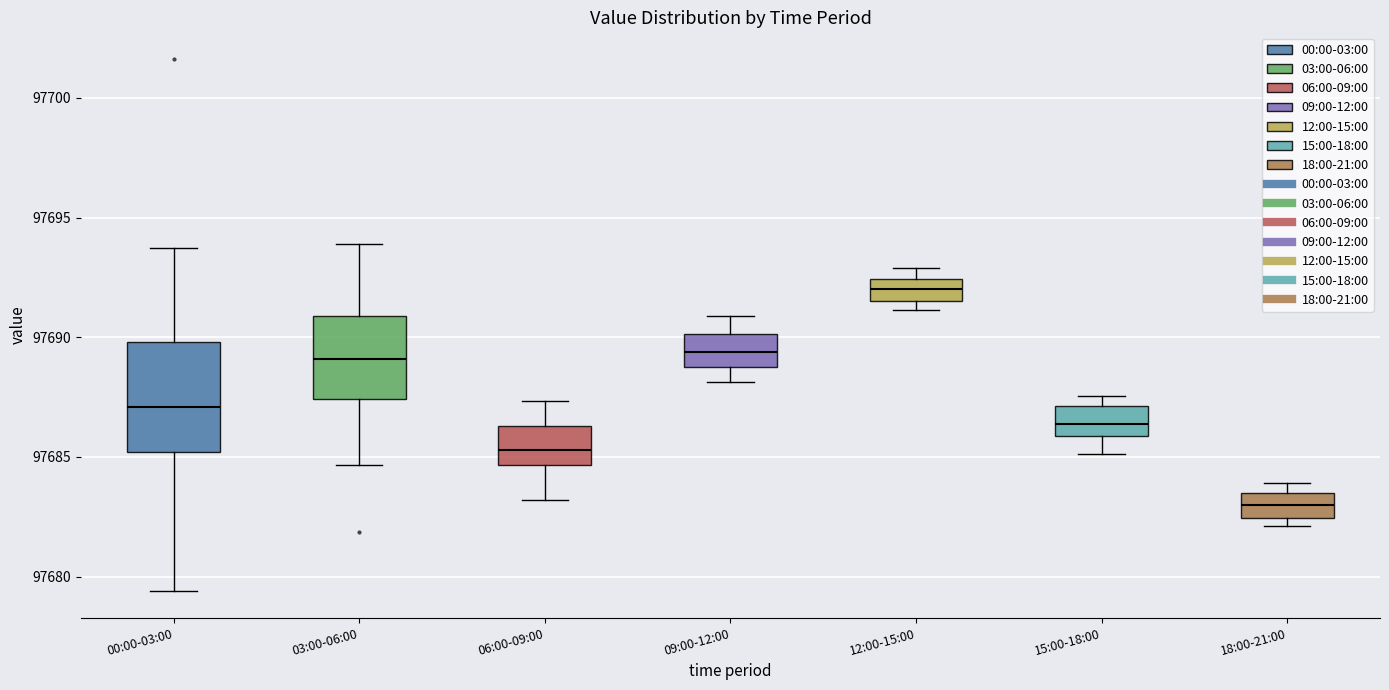

Reading left to right, transcribe this box plot: for each box, give where its median line is, the range the box spans, and where its two whiskers end, as read against the y-axis. The values are not printed on the chart, so give them approximately, as read against the axis.

00:00-03:00: median 97687.0, box 97685.0 to 97690.0, whiskers 97679.5 to 97694.0
03:00-06:00: median 97689.0, box 97687.5 to 97691.0, whiskers 97684.5 to 97694.0
06:00-09:00: median 97685.5, box 97684.5 to 97686.5, whiskers 97683.0 to 97687.5
09:00-12:00: median 97689.5, box 97689.0 to 97690.0, whiskers 97688.0 to 97691.0
12:00-15:00: median 97692.0, box 97691.5 to 97692.5, whiskers 97691.0 to 97693.0
15:00-18:00: median 97686.5, box 97686.0 to 97687.0, whiskers 97685.0 to 97687.5
18:00-21:00: median 97683.0, box 97682.5 to 97683.5, whiskers 97682.0 to 97684.0